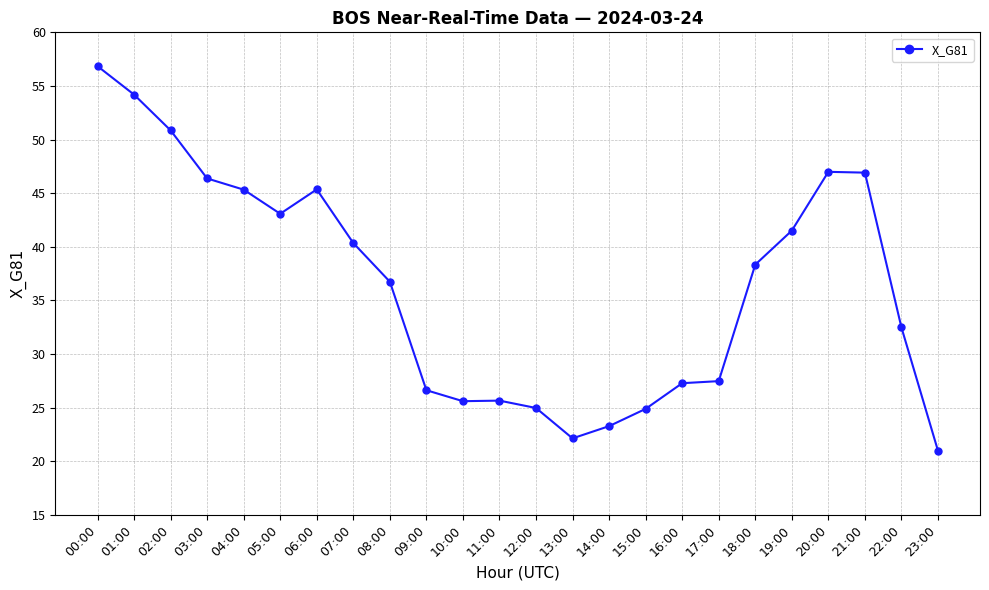

What is the difference between the maximum and minimum values?

35.9